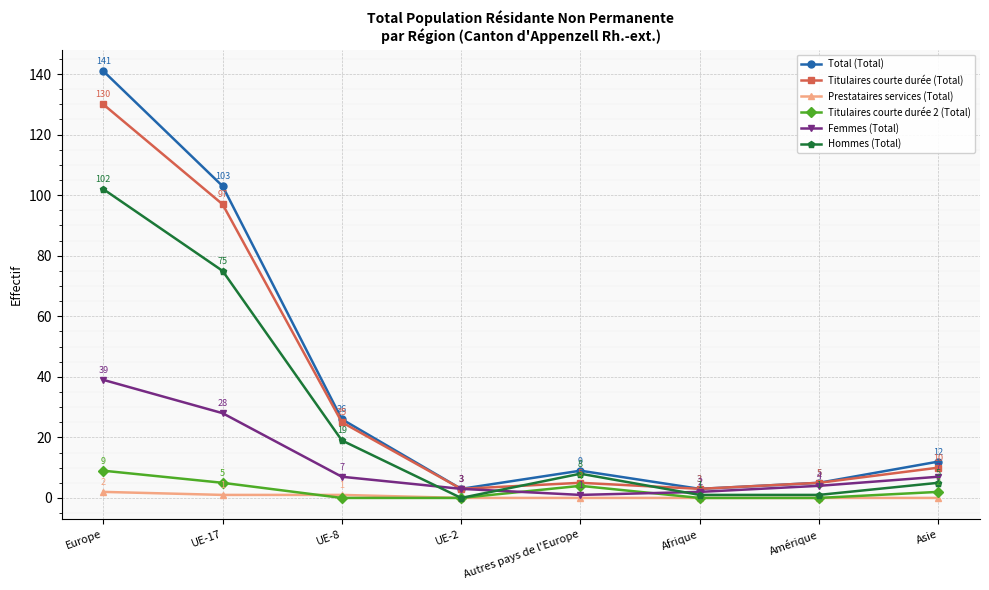

Which label corresponds to the largest value in the chart?

Europe